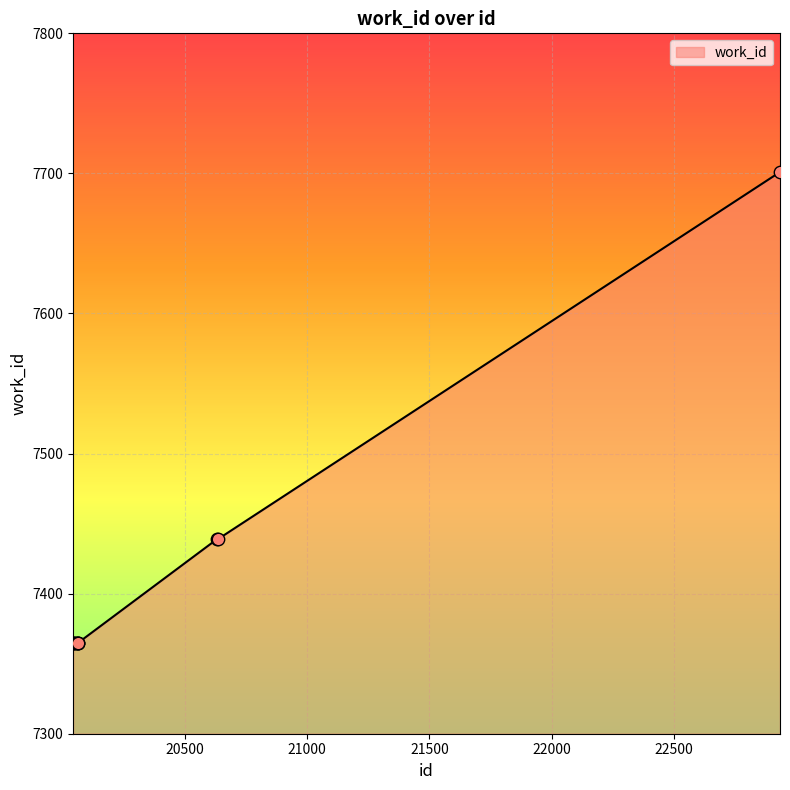

What is the change in value from 20064 to 20636?

+74